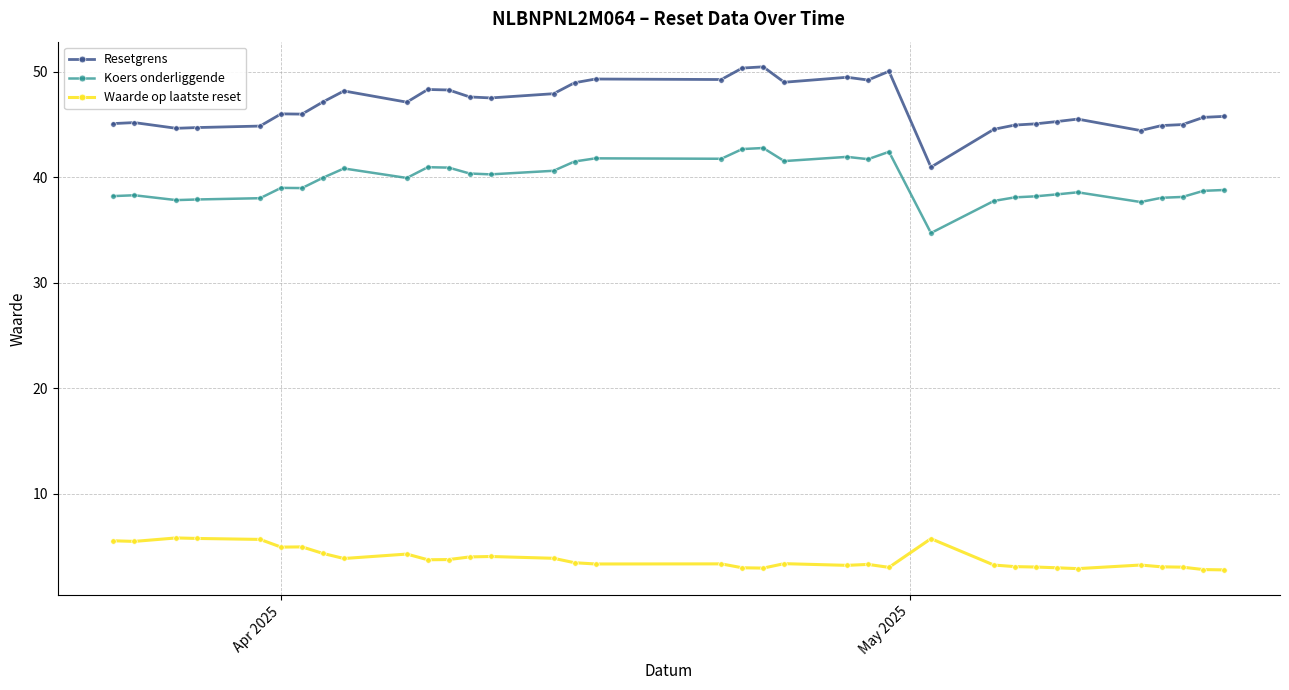

Rank the series by their average value, from lowest to highest.

Waarde op laatste reset, Koers onderliggende, Resetgrens